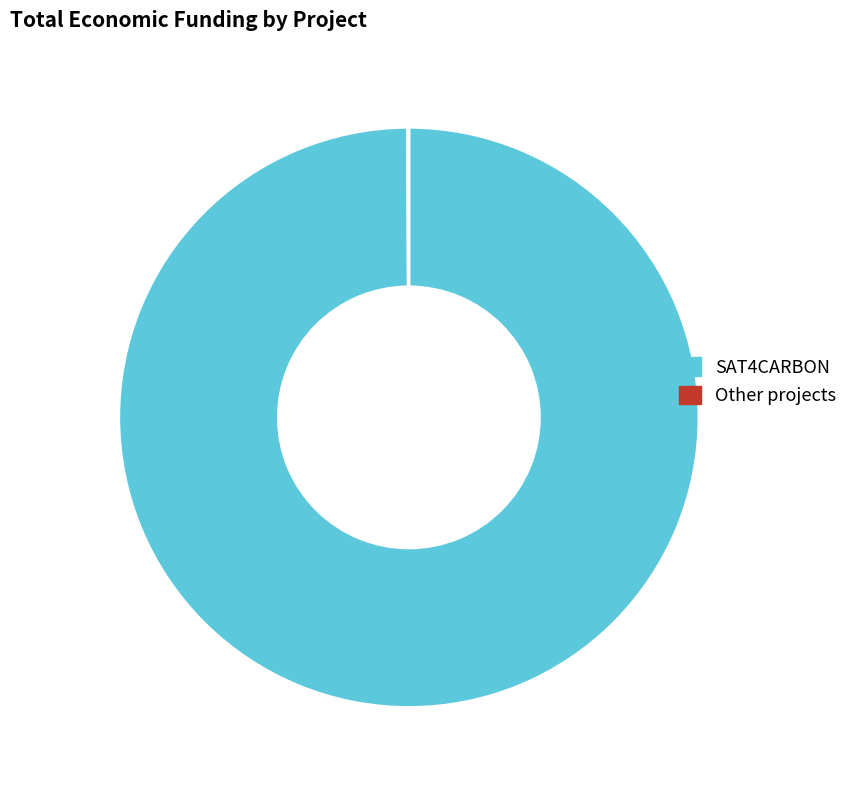

Is there any slice that represents more than half of the pie?

Yes